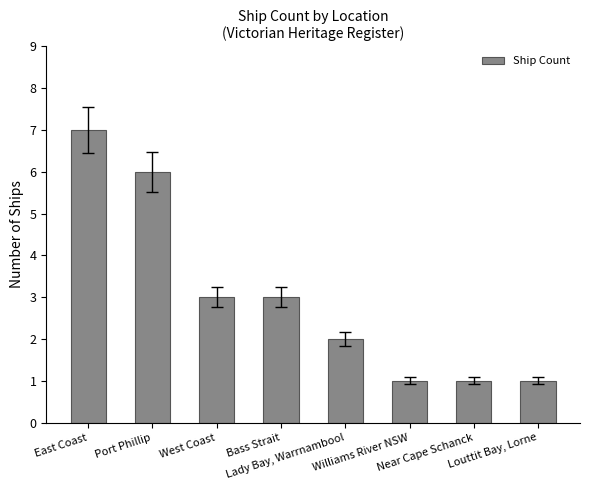

Does the chart contain stacked bars?

No